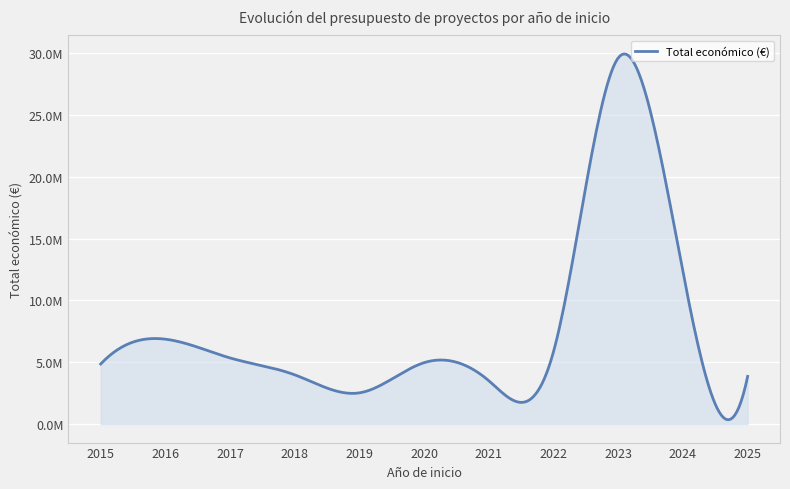

Does the chart display data point markers on the line(s)?

No